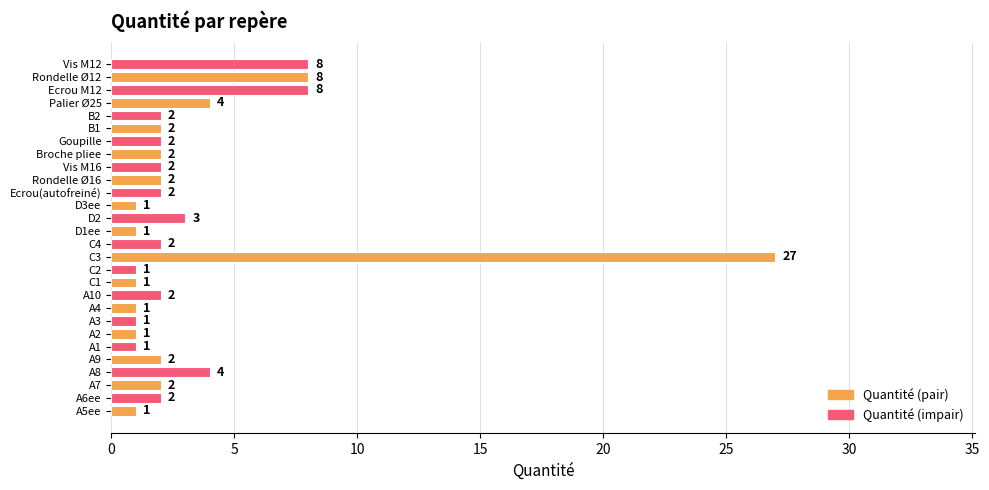

True or false: the data shows 14 at C3.

False